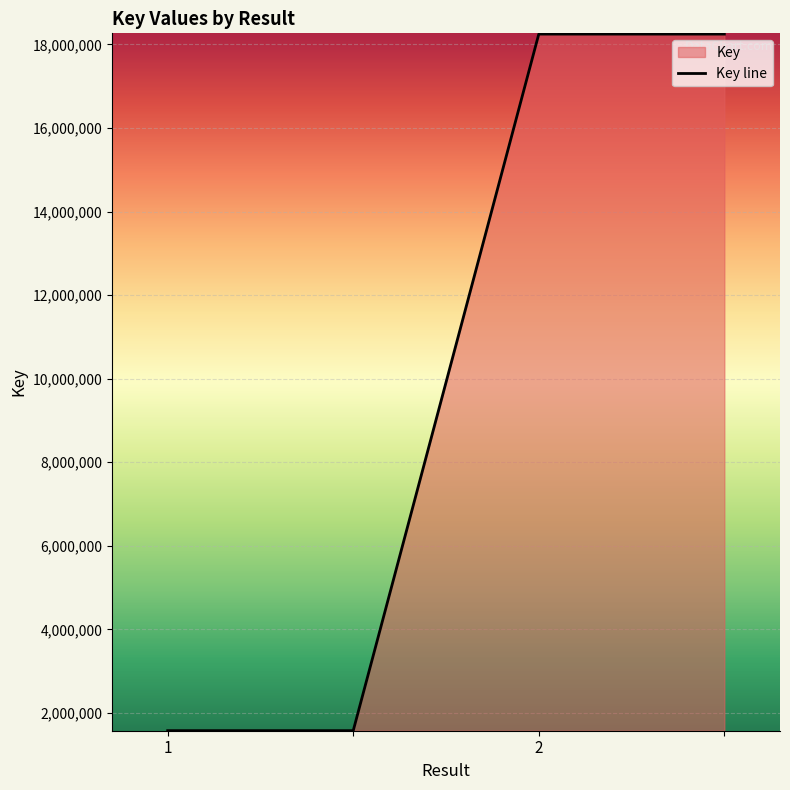

True or false: the data has more than 1 interior local peaks.

False